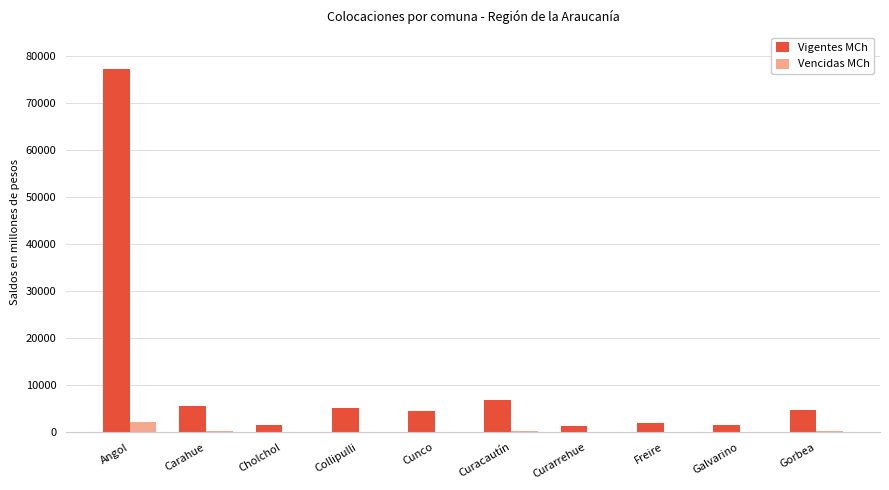

How many values in the Vencidas MCh series exceed 135?

5